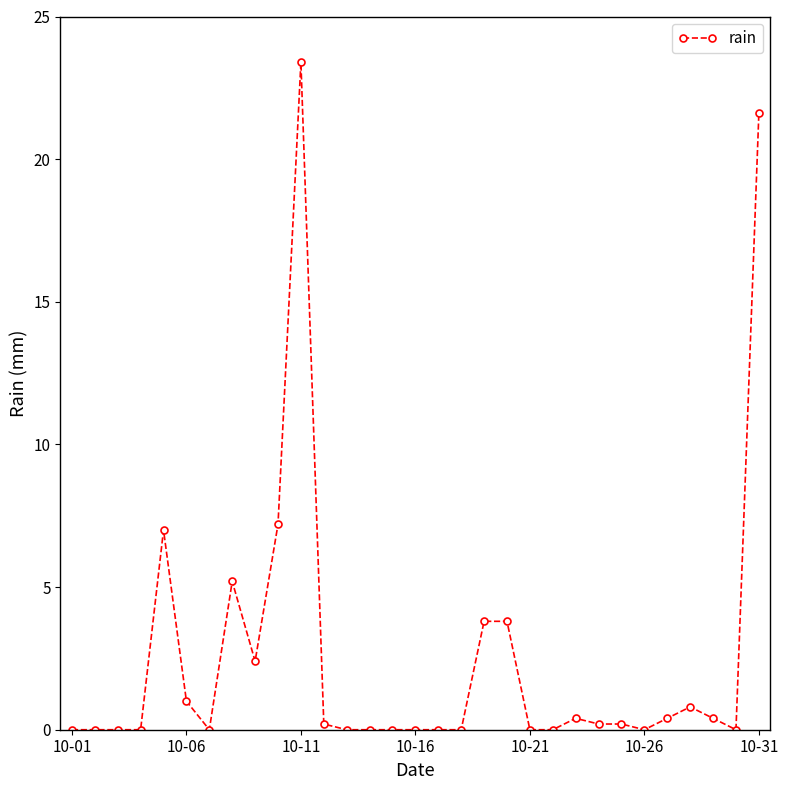

What is the sum of all values?

78.0